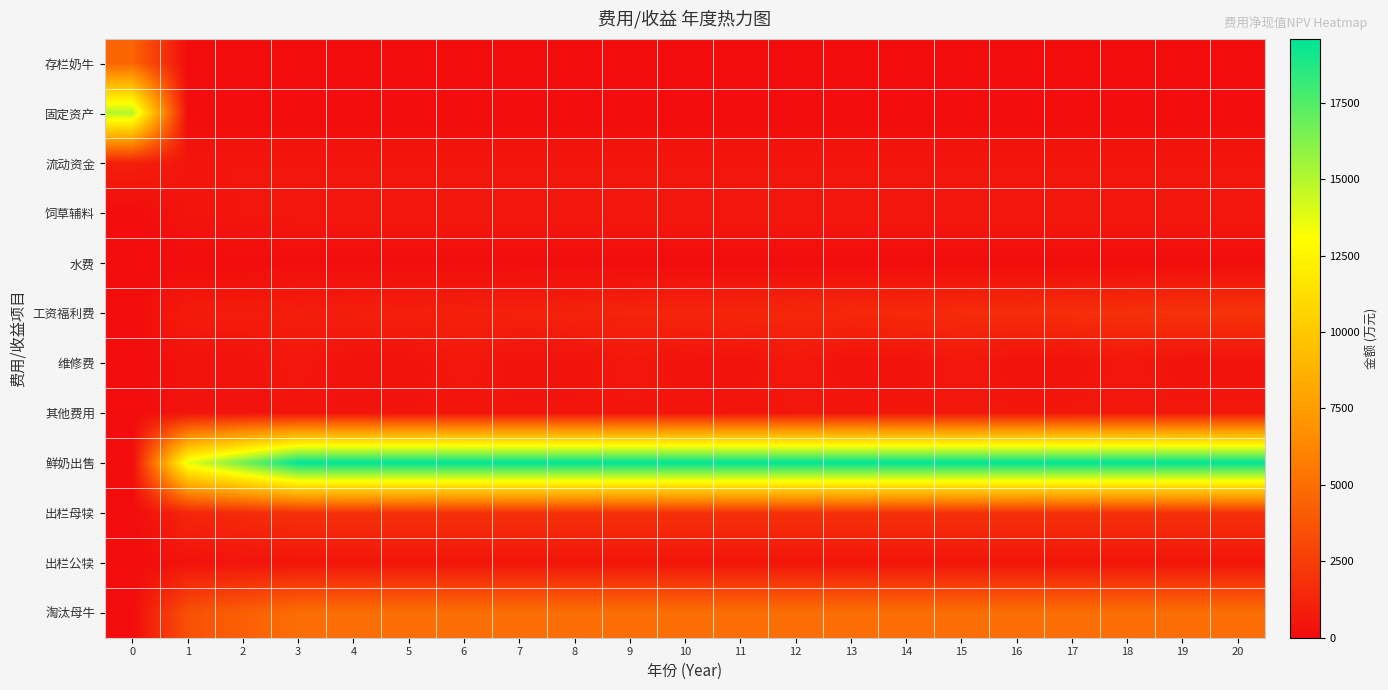

Which label corresponds to the smallest value in the chart?

1